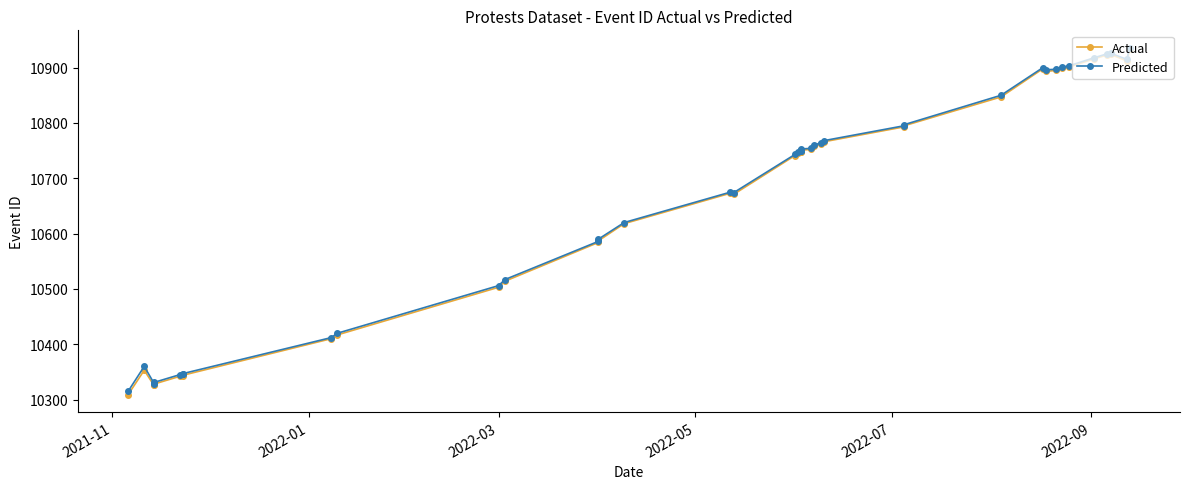

How many interior local valleys does the Actual series have?

4